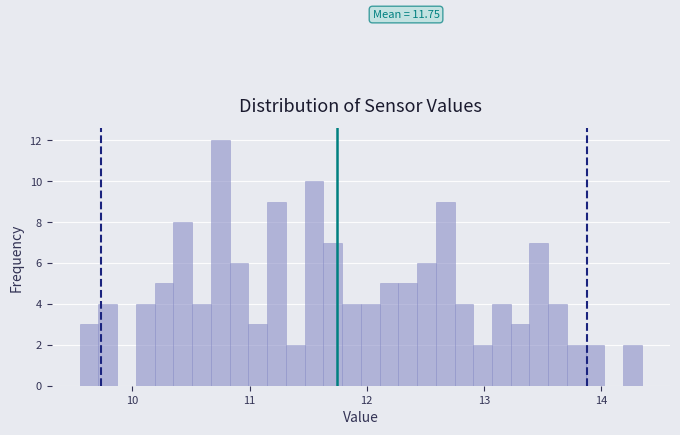

Around what value on the x-axis is the tallest bar? Give the approximate position of its centre, as read against the axis.

10.8